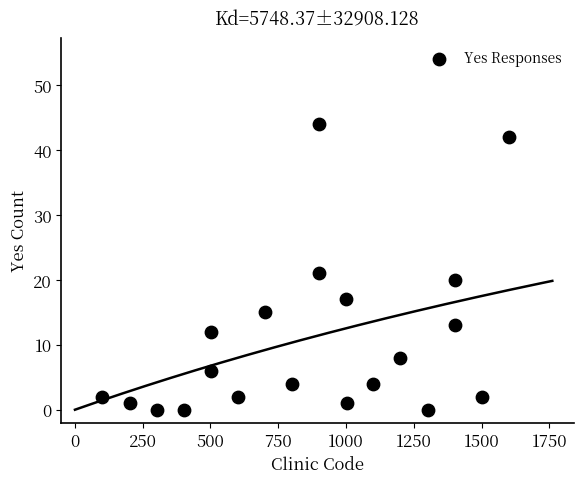

What Y value in the scatter plot is closest to 22?

21